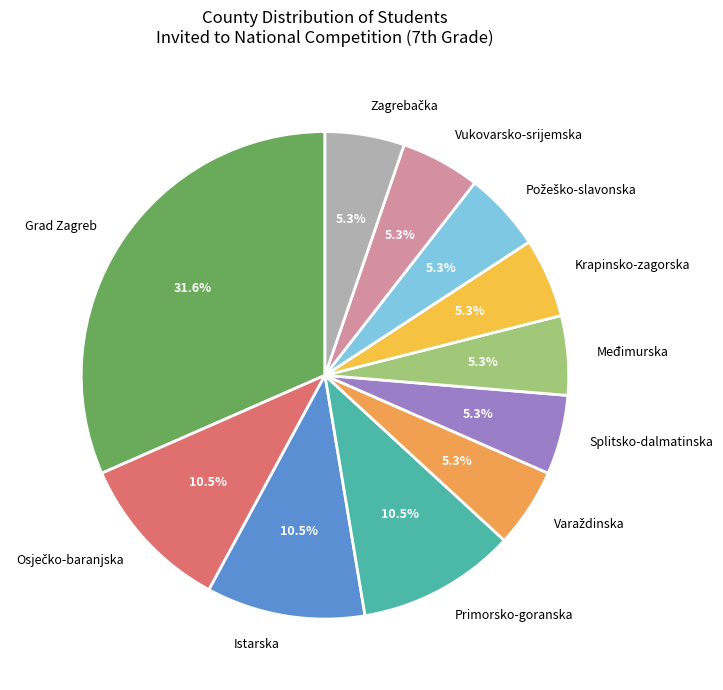

Which has a higher value, Istarska or Međimurska?

Istarska